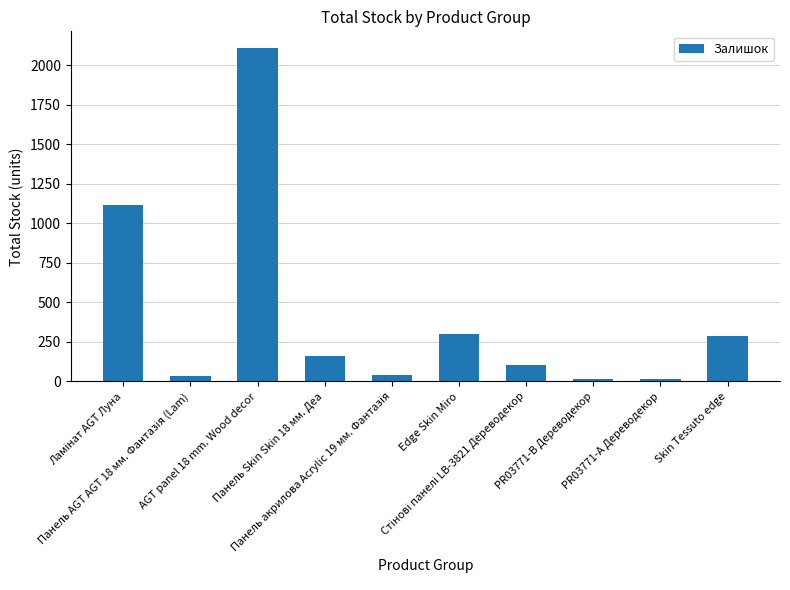

What is the difference between the second highest and second lowest values?

1102